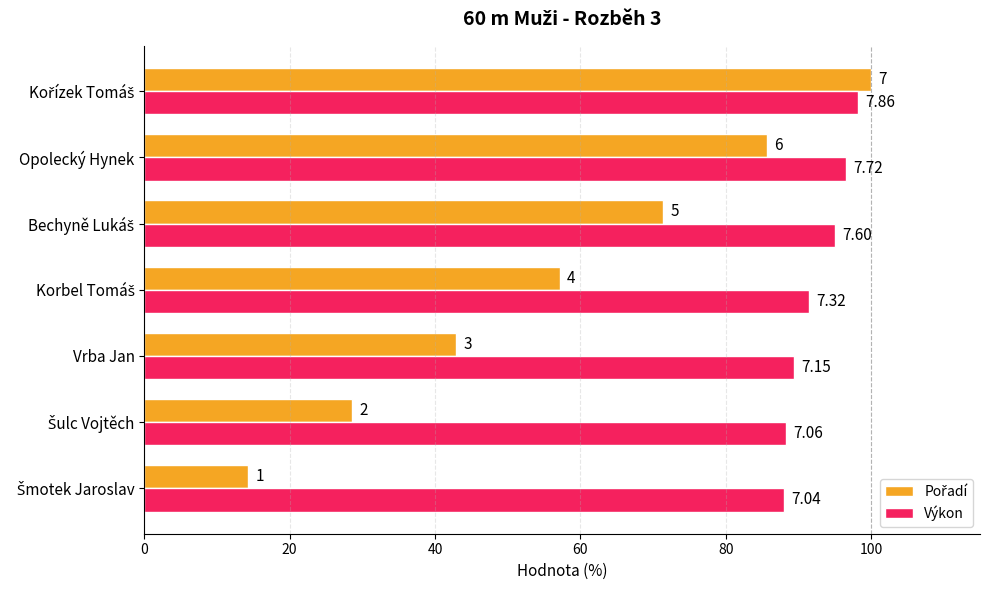

What is the minimum value shown in the chart?

14.3